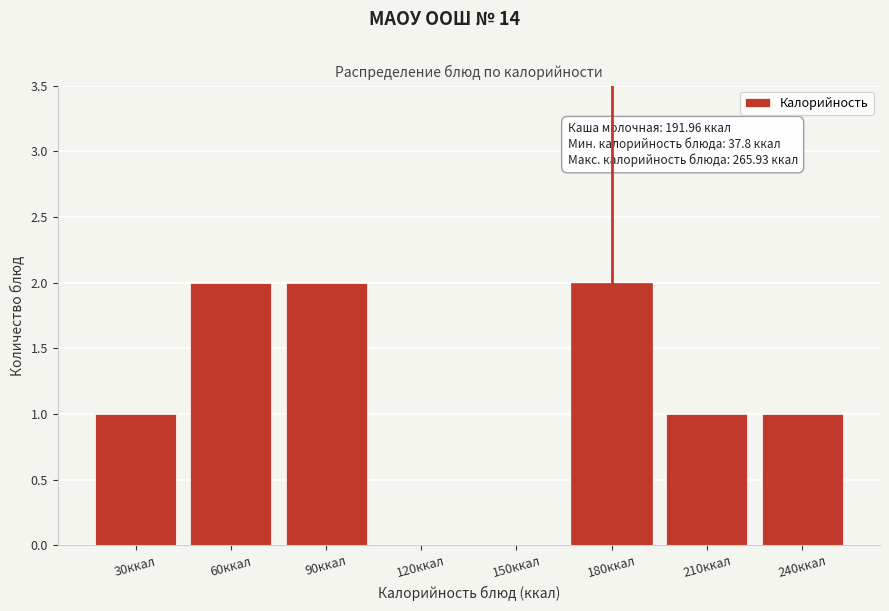

Reading left to right, transcribe all the data shown in this chart.

30ккал=1	60ккал=2	90ккал=2	120ккал=0	150ккал=0	180ккал=2	210ккал=1	240ккал=1